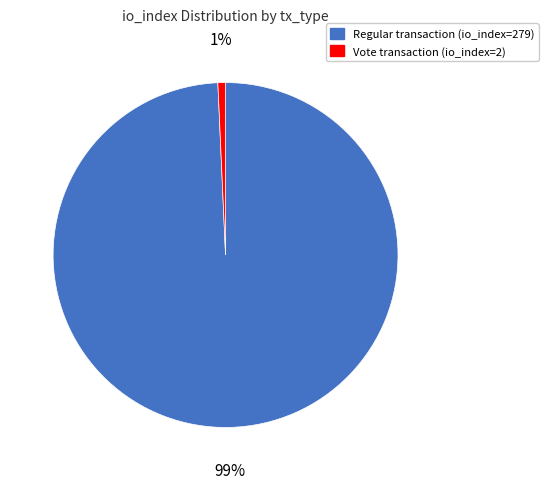

To the nearest percent, what is the average slice percentage?

50%